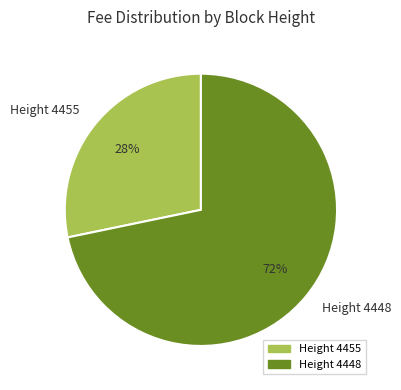

What percentage is the Height 4448 slice, to the nearest percent?

72%